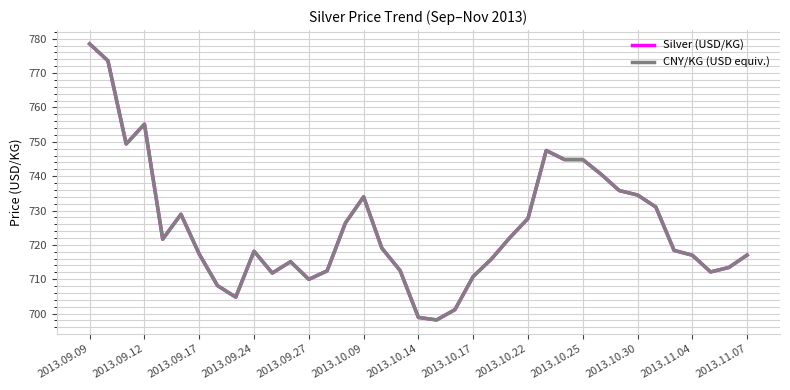

What is the sum of all CNY/KG (USD equiv.) values?

26828.3